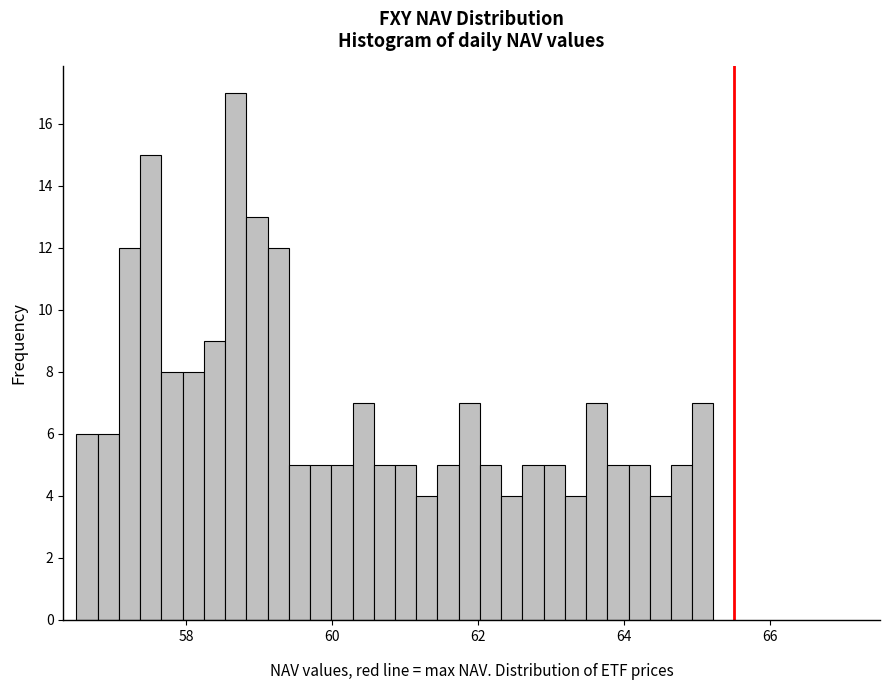

Around what value on the x-axis is the tallest bar? Give the approximate position of its centre, as read against the axis.

58.6